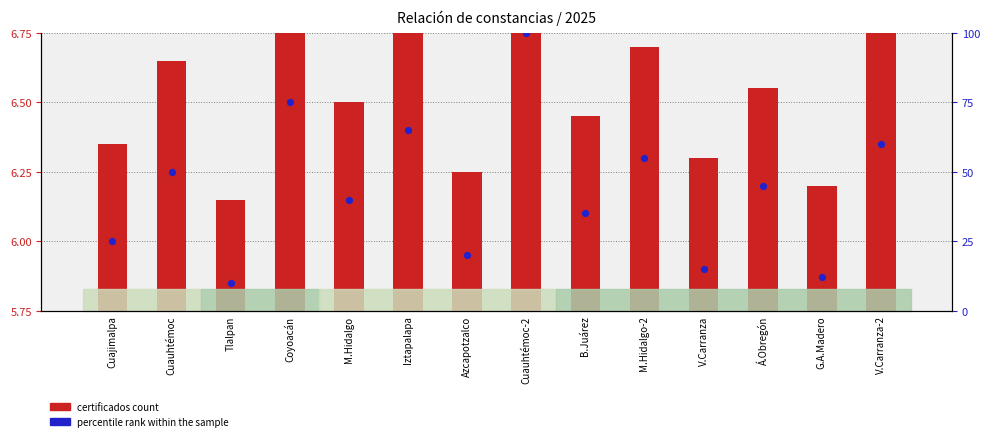

What is the change in value from Cuauhtémoc-2 to Á.Obregón?

-55